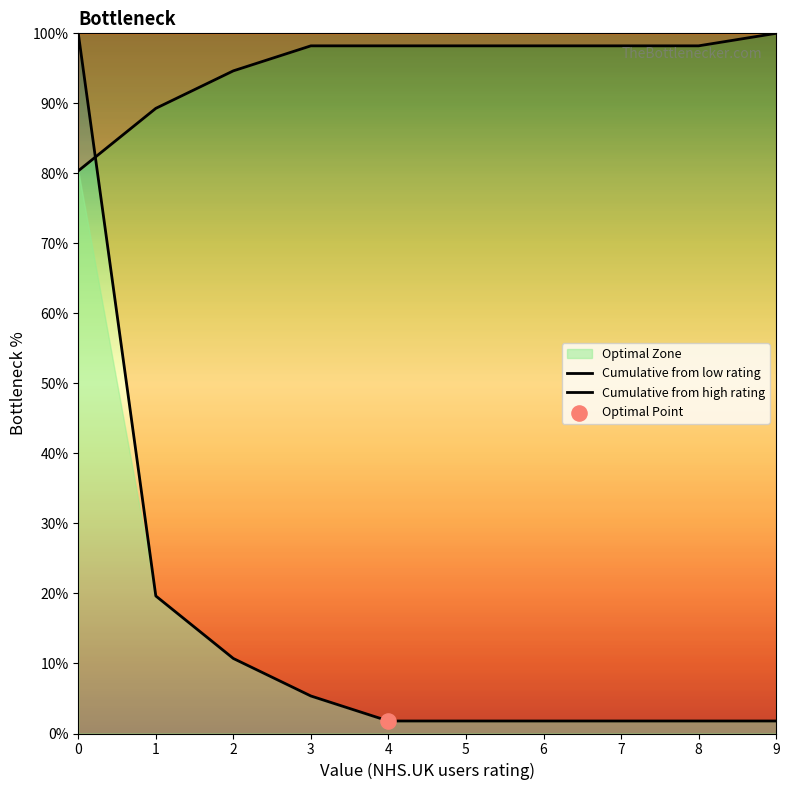

Which series reaches the maximum Y coordinate?

Cumulative from low rating